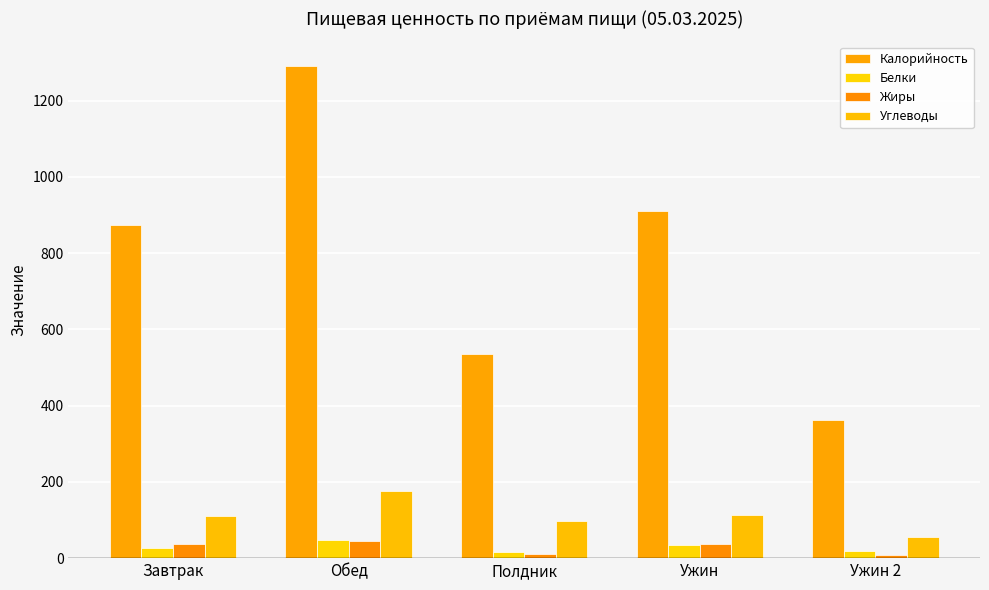

How many values in the Белки series exceed 27?

3